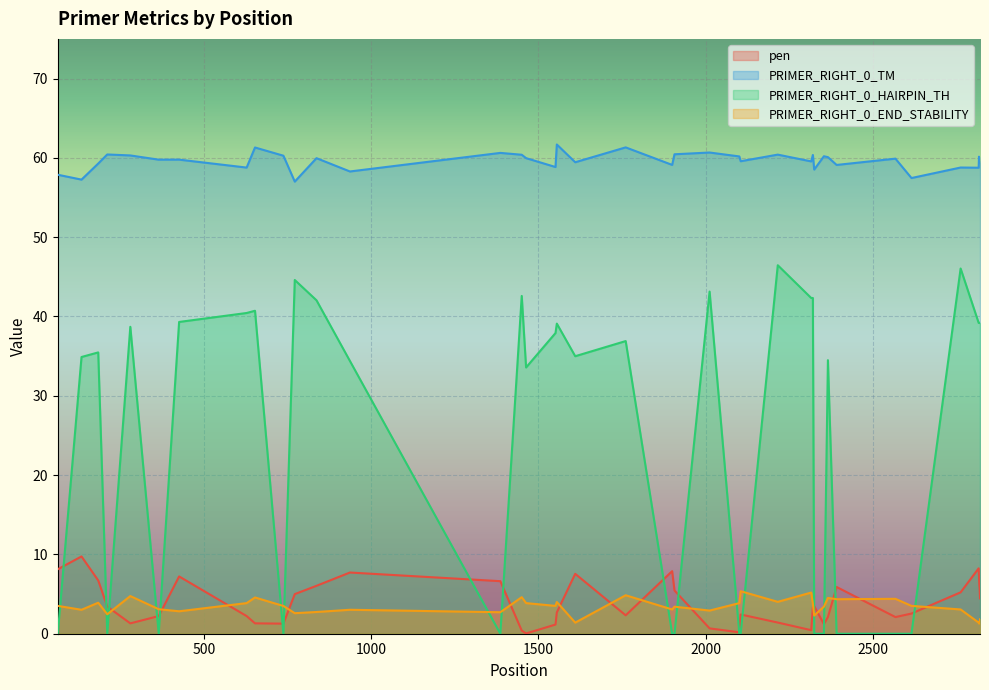

Which series has the largest range (max minus min)?

PRIMER_RIGHT_0_HAIRPIN_TH